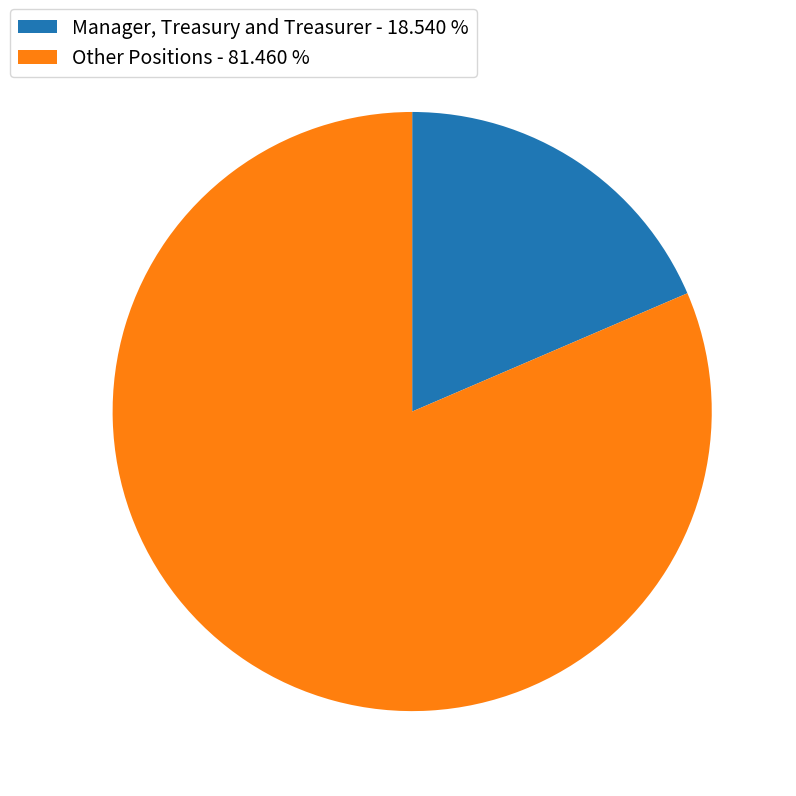

Approximately how many times larger is the value at Other Positions - 81.460 % compared to Manager, Treasury and Treasurer - 18.540 %?

4.4